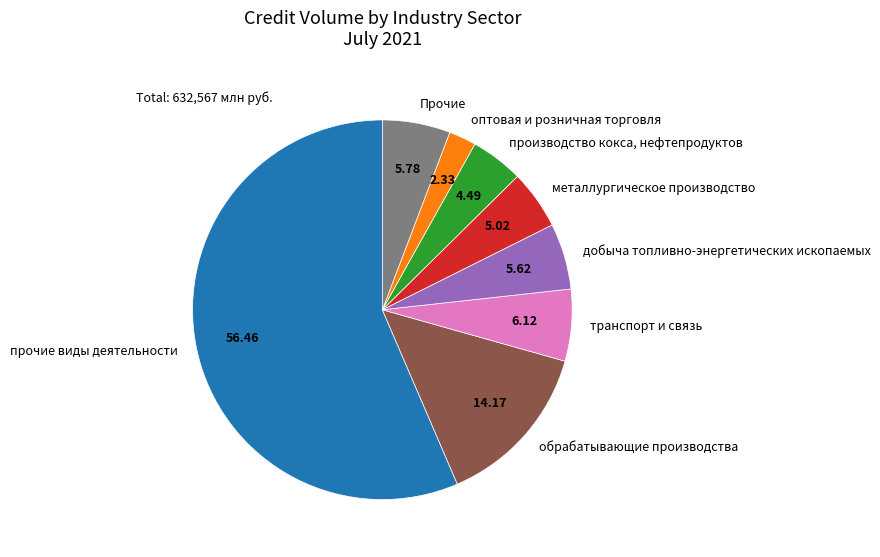

How many segments does this pie chart have?

8